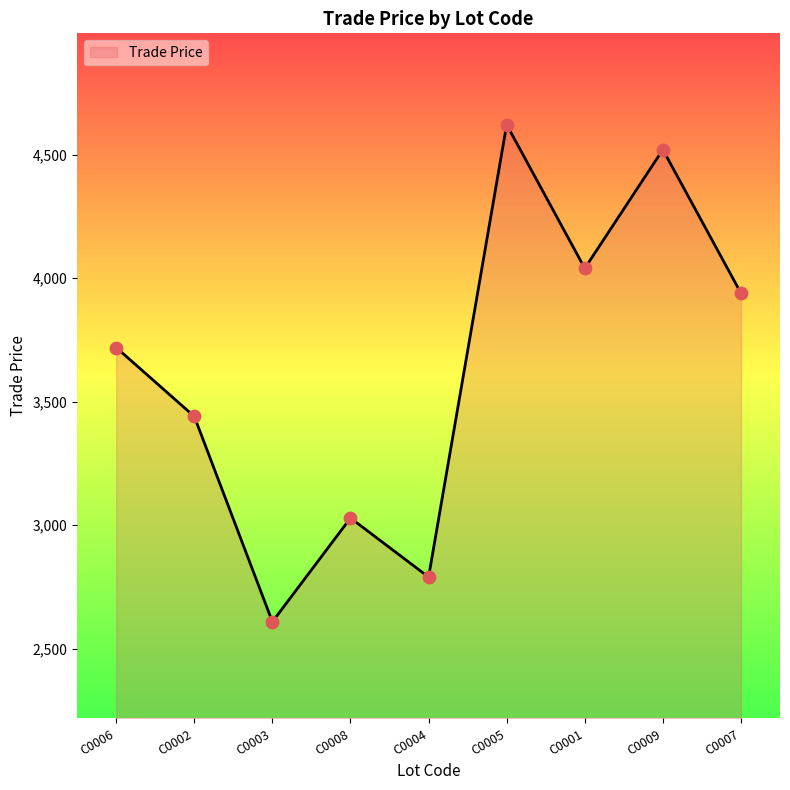

Which has a higher value, C0004 or C0005?

C0005